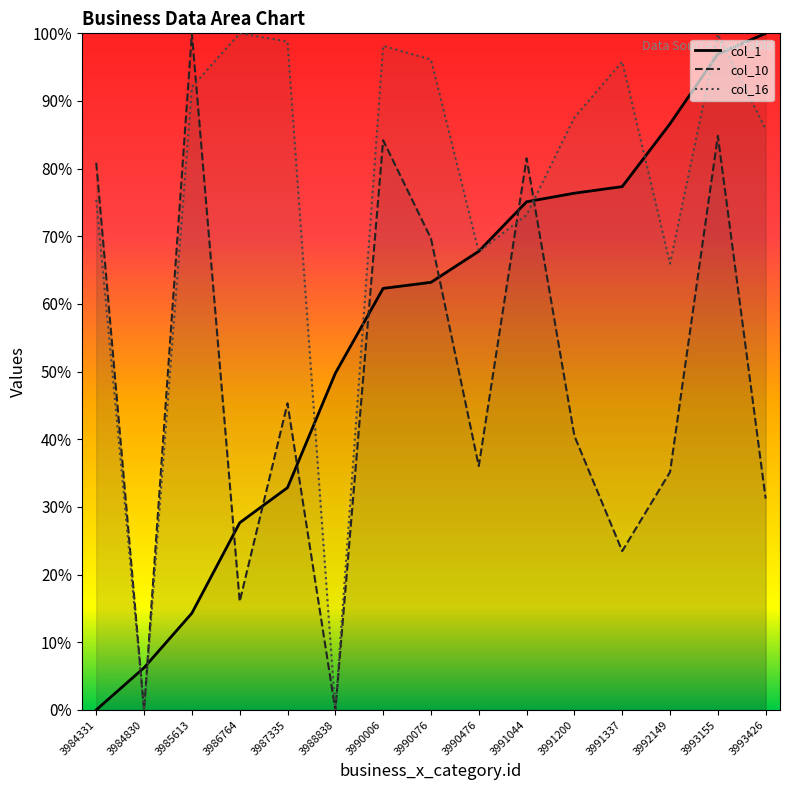

Where is col_1 nearest to the value 50?

3988838